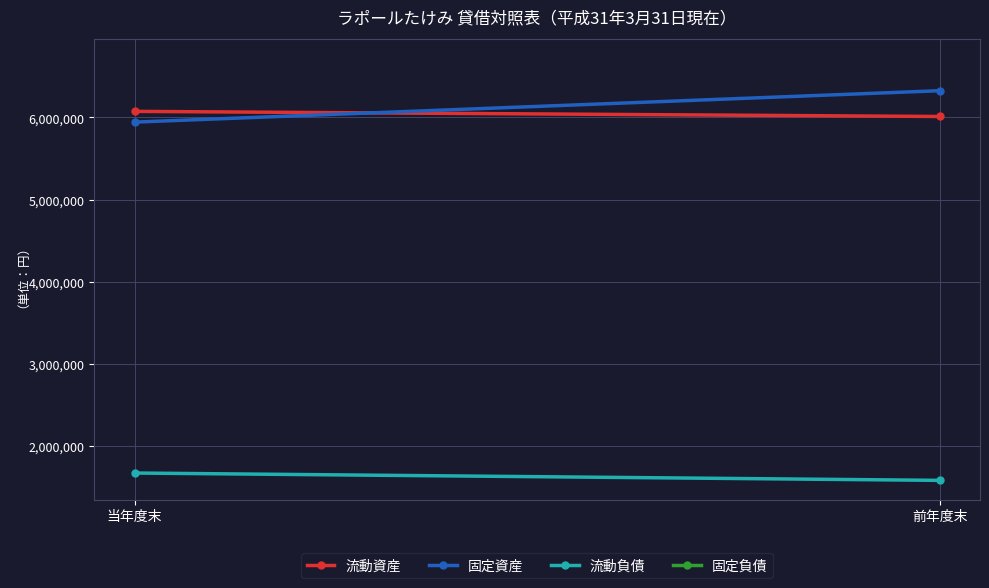

Which series has the largest total across all categories?

固定資産